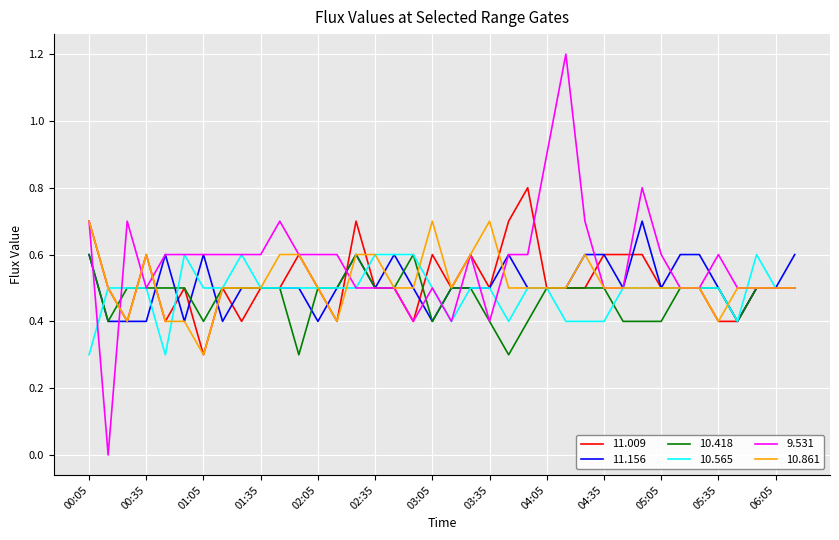

Which series has the widest spread of values?

9.531